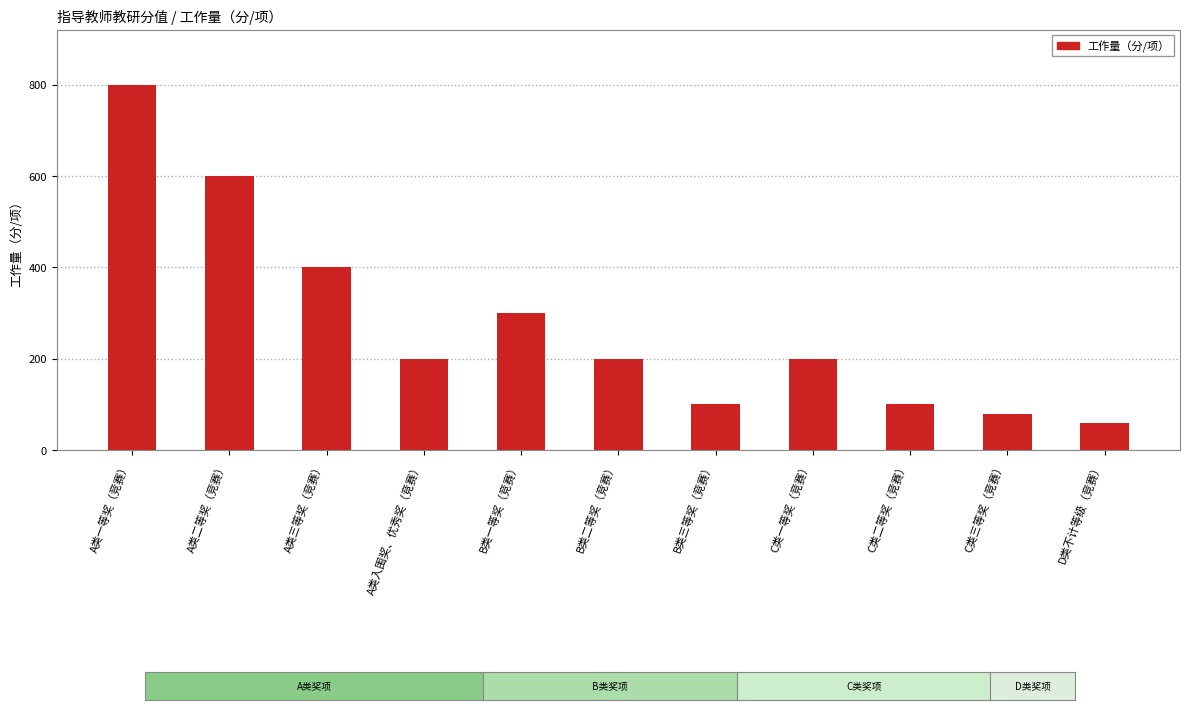

What is the label of the 8th bar from the right?

A类入围奖、优秀奖（竞赛）